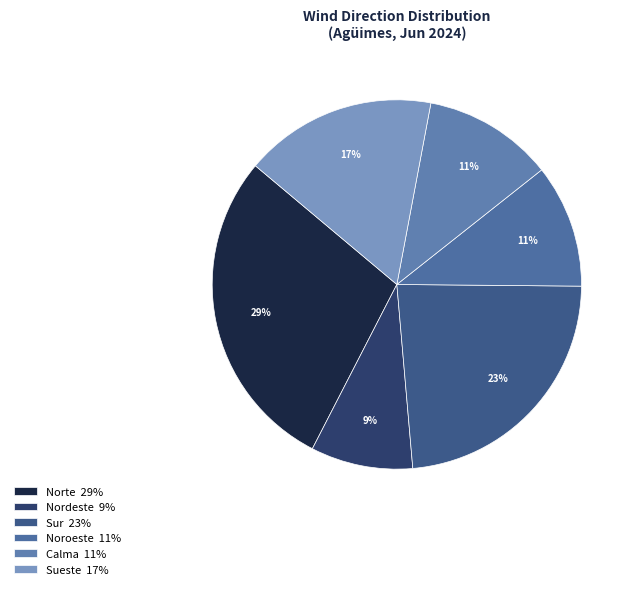

Does any single category account for the majority?

No